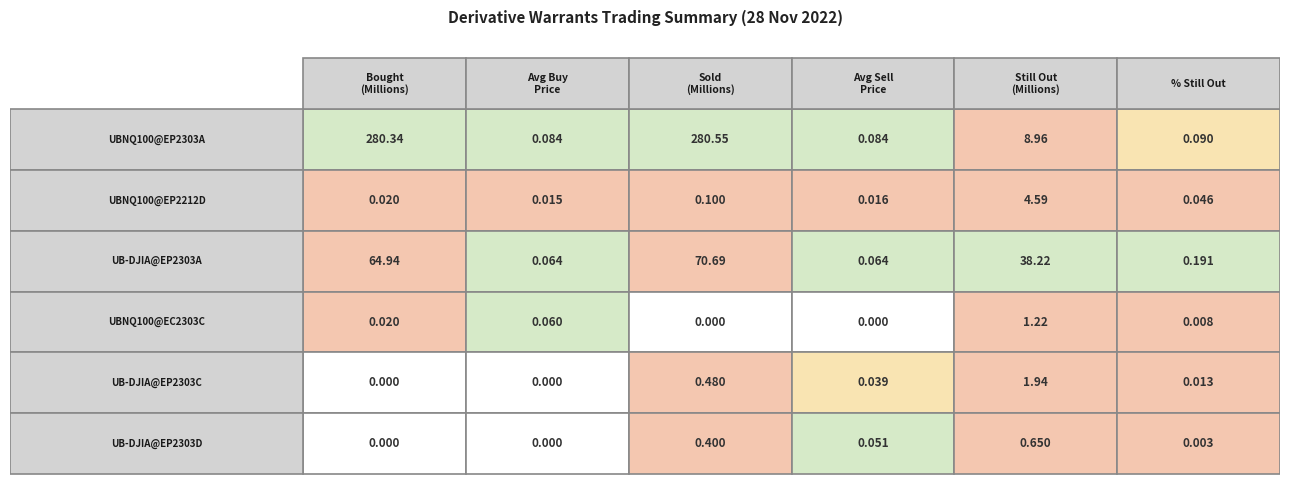

What is the highest value of the UBNQ100@EP2212D series?

4.6